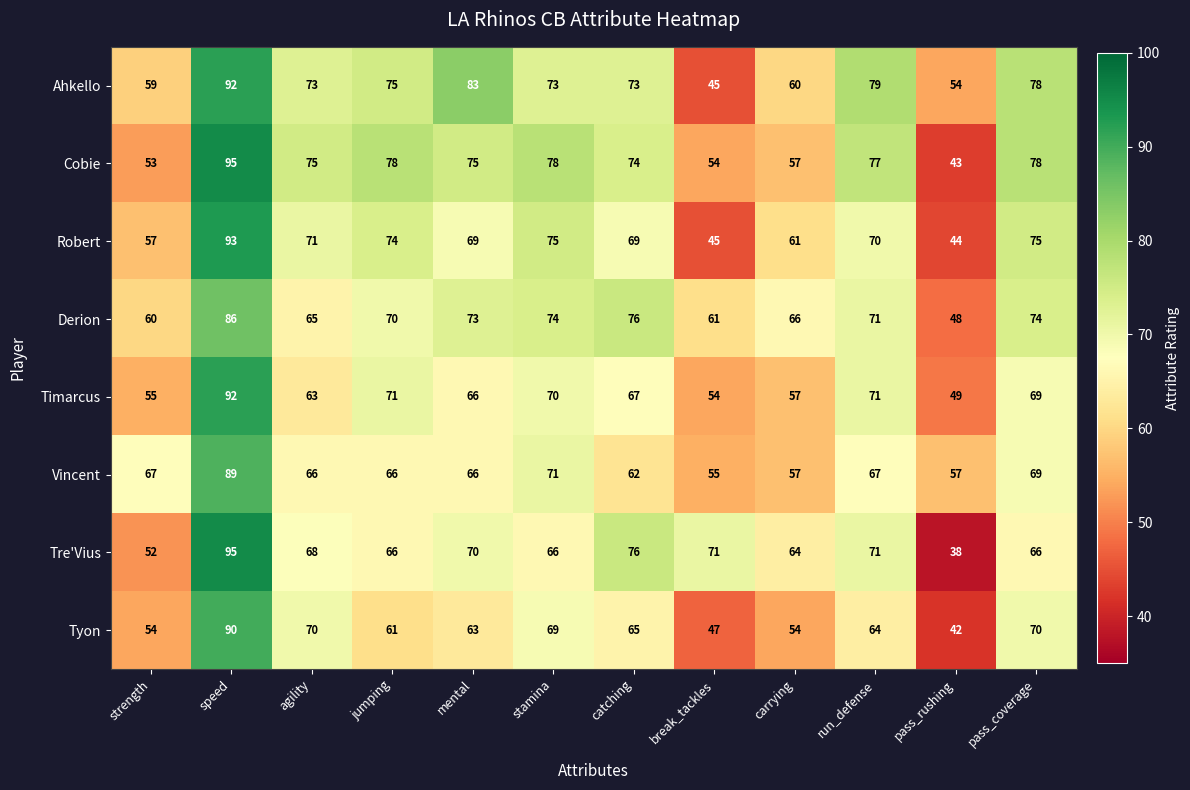

At how many categories does at least one series exceed 69?

9